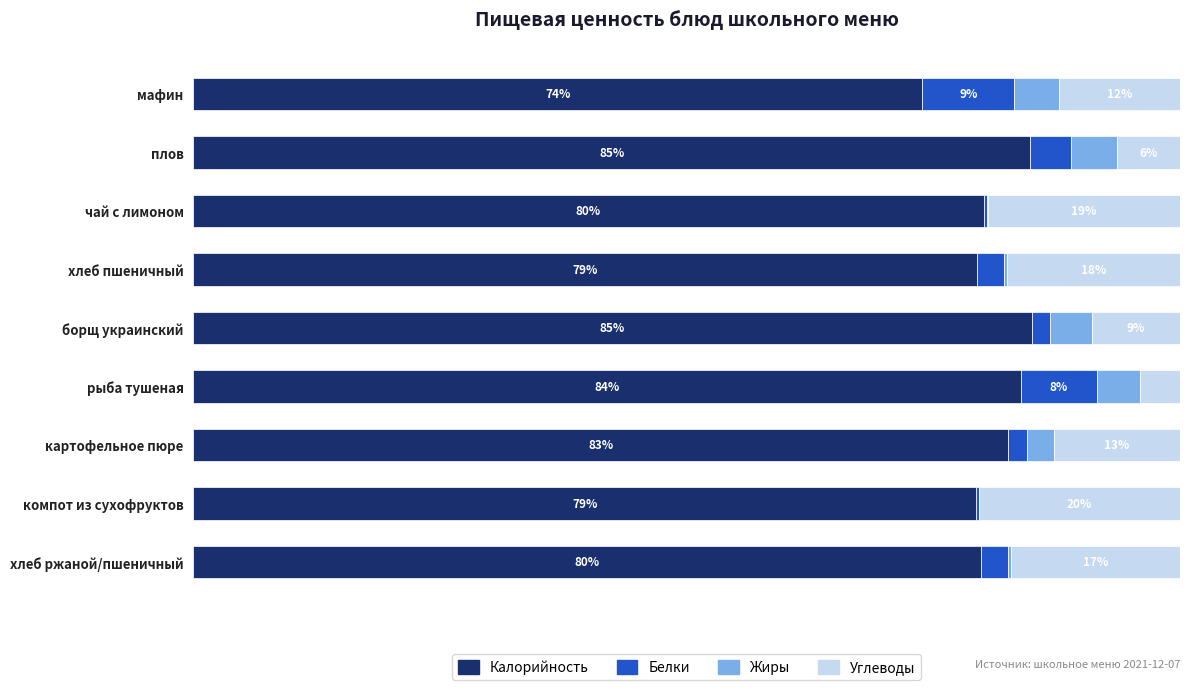

What are all the series names shown in the legend?

Калорийность, Белки, Жиры, Углеводы